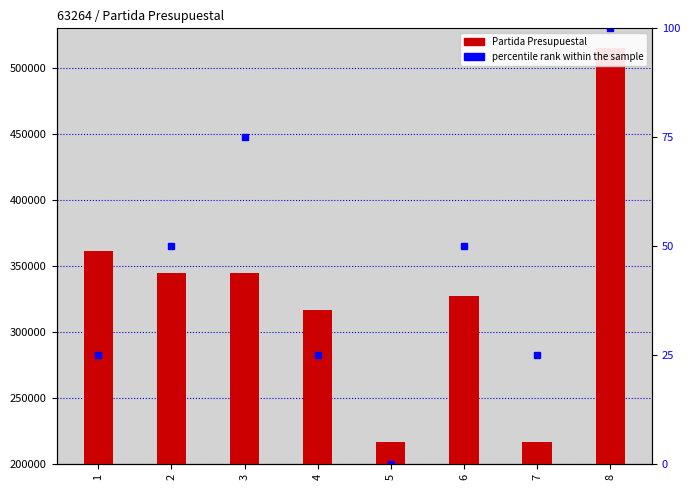

What is the ratio of the value at 2 to the value at 8?

0.7